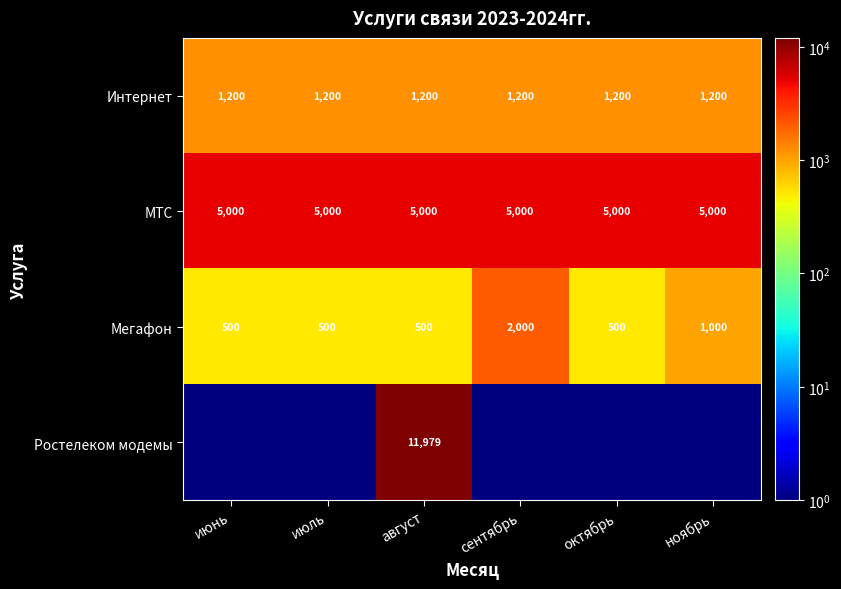

Read the Интернет value at октябрь.

1200.0